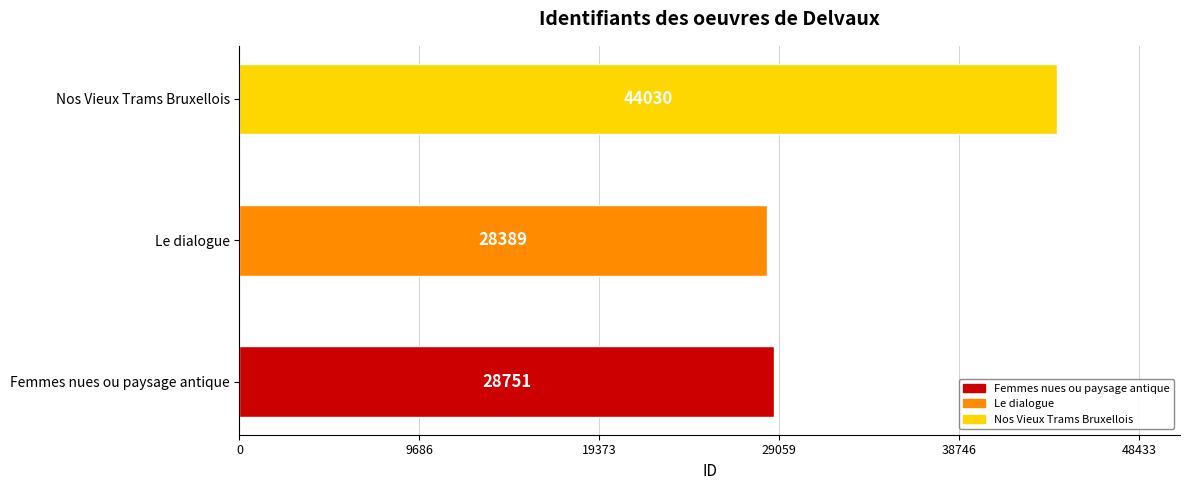

Reading top to bottom, list all the values displayed in this chart.

Nos Vieux Trams Bruxellois=44030	Le dialogue=28389	Femmes nues ou paysage antique=28751